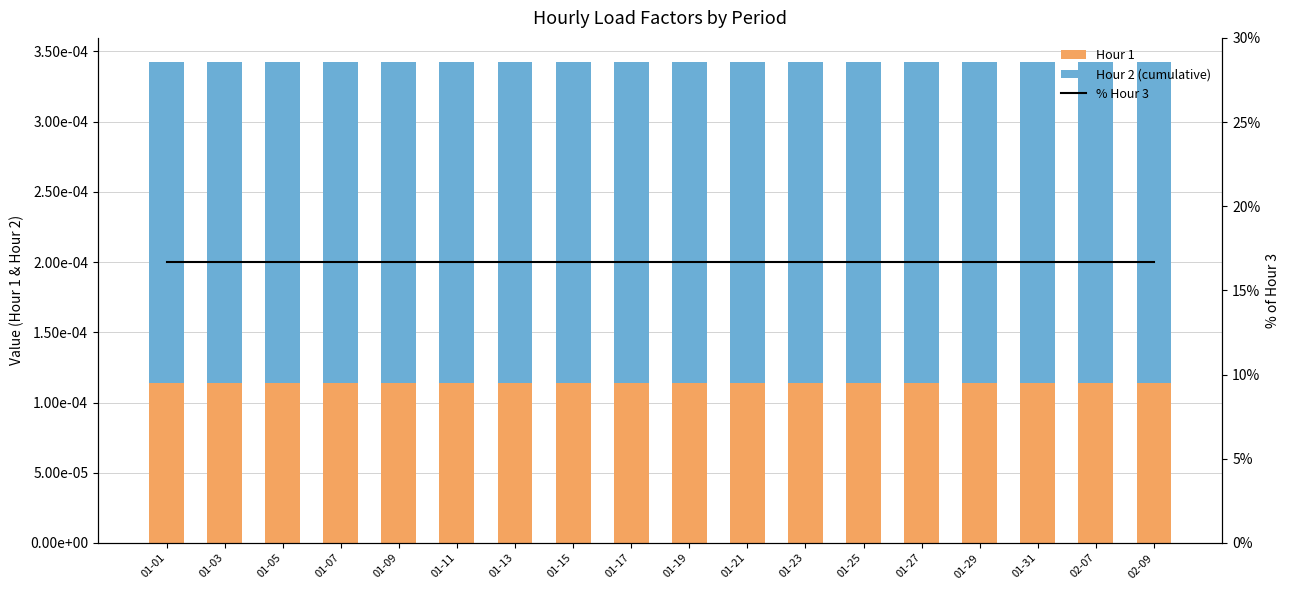

What is the label of the 12th bar from the left?

01-23